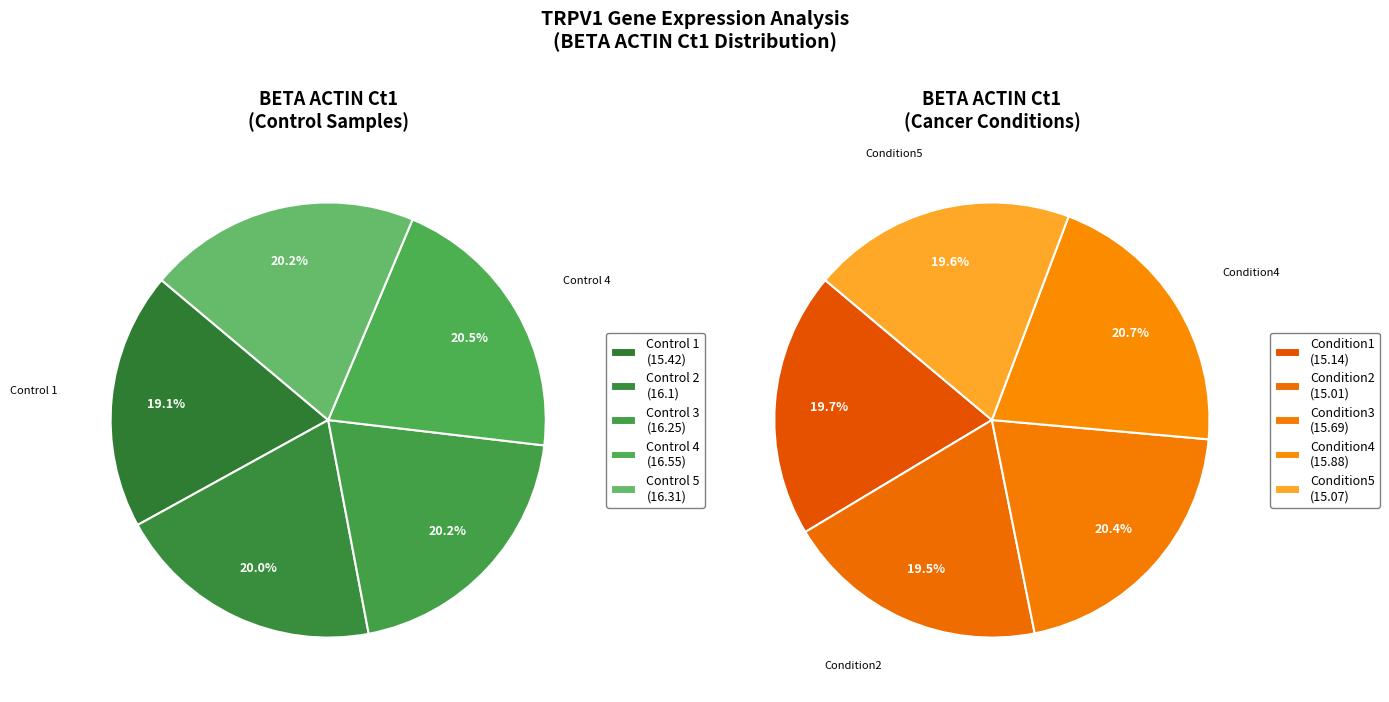

What is the change in value from Control 1 to Control 4?

+1.1